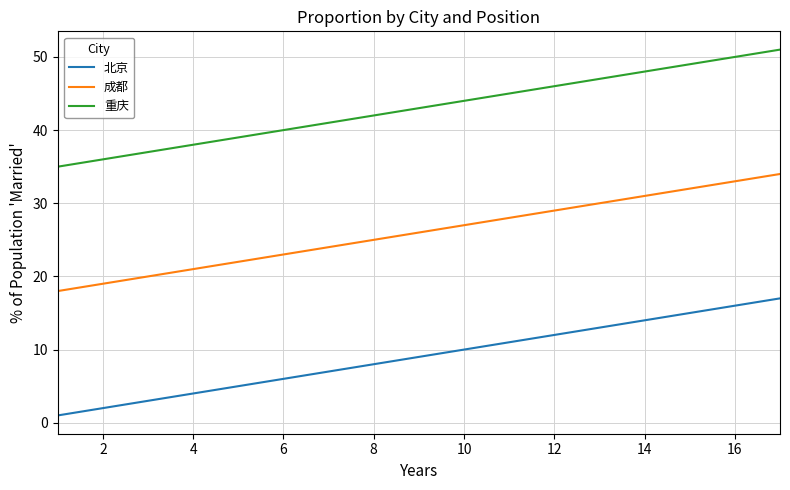

What is the greatest value displayed?

51